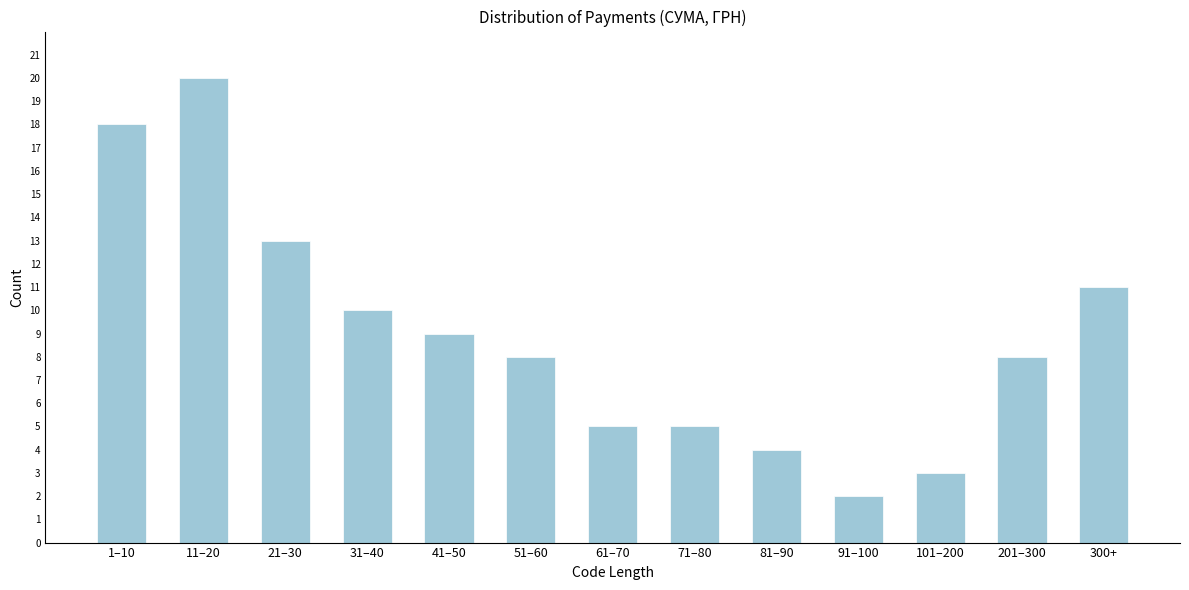

Reading right to left, transcribe all the data shown in this chart.

11	8	3	2	4	5	5	8	9	10	13	20	18